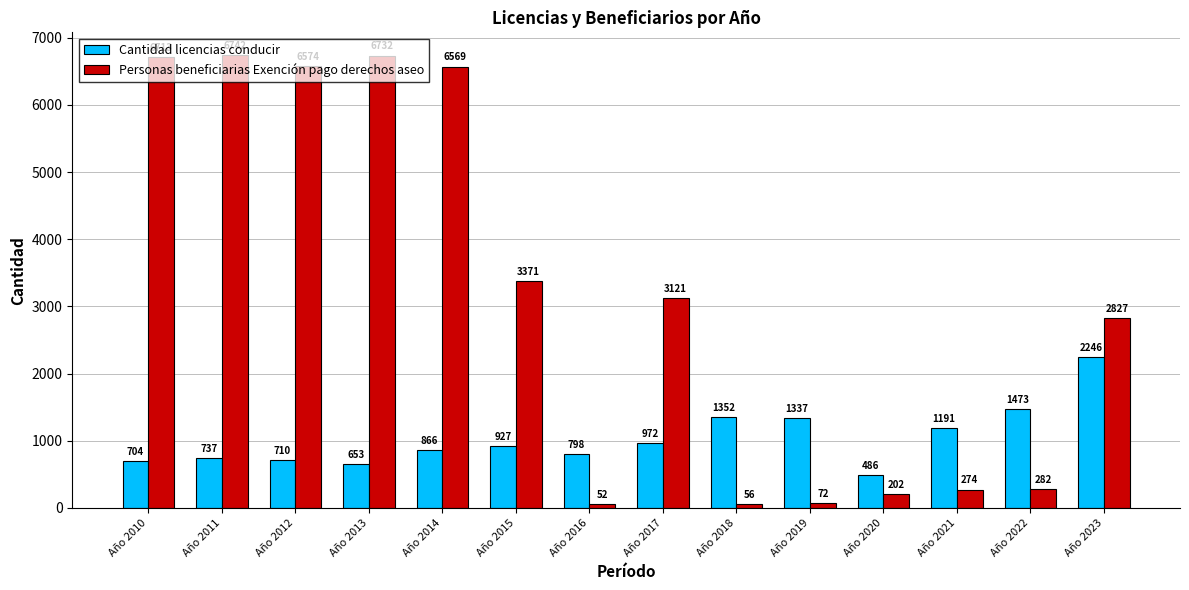

Is the value of Personas beneficiarias Exención pago derechos aseo at Año 2012 greater than the value of Cantidad licencias conducir at Año 2011?

Yes